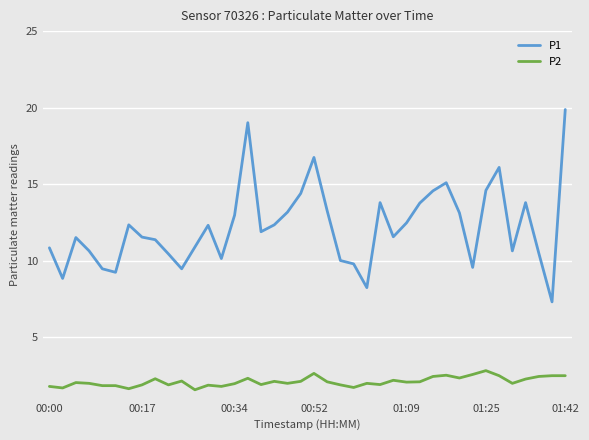

Which series has the largest total across all categories?

P1